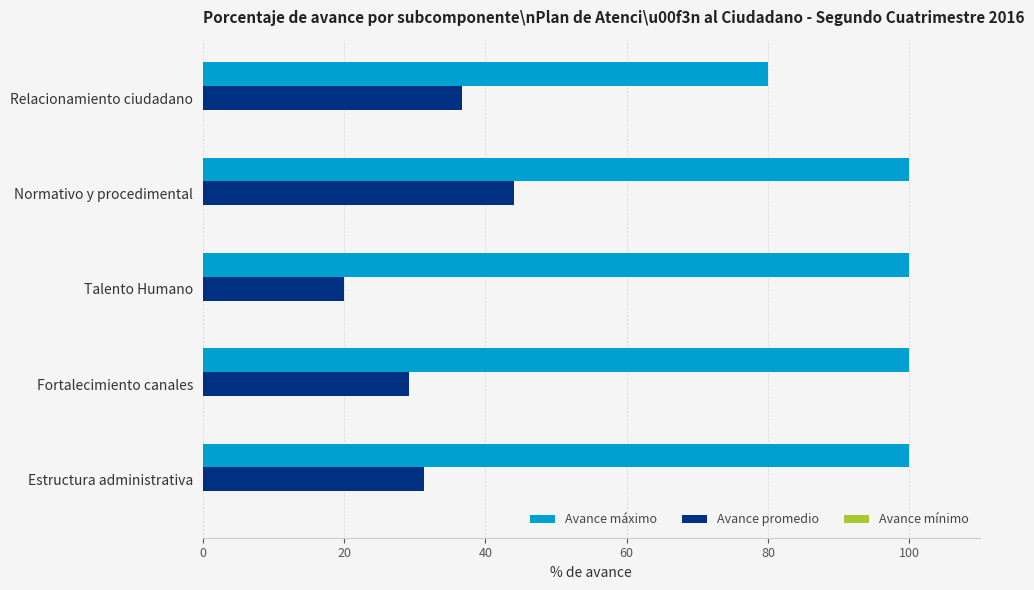

Rank the categories by Avance promedio value from highest to lowest.

Normativo y procedimental, Relacionamiento ciudadano, Estructura administrativa, Fortalecimiento canales, Talento Humano